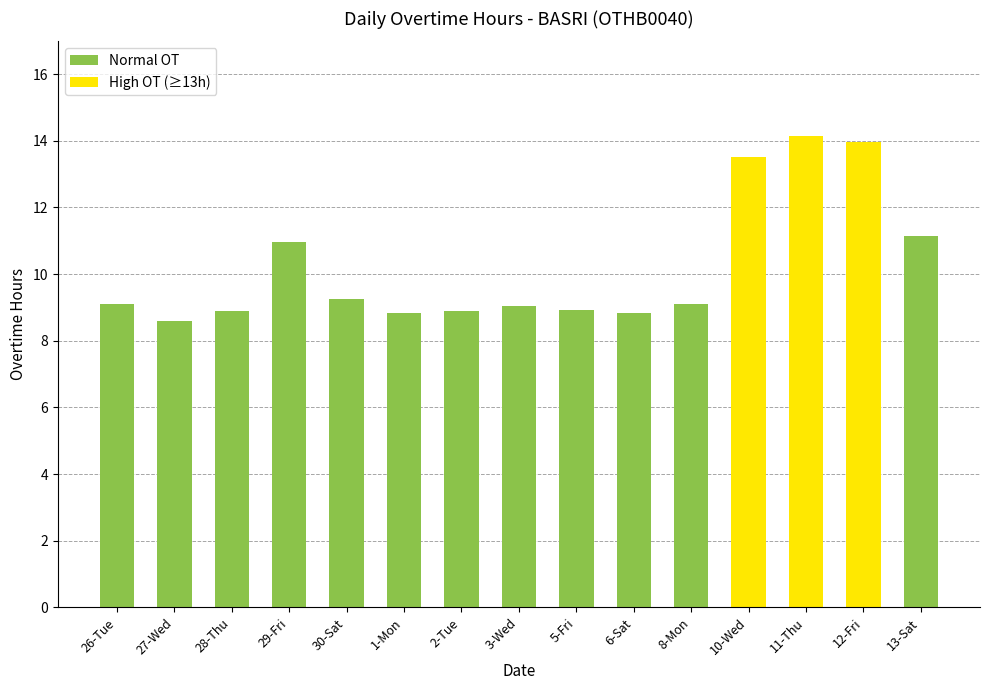

True or false: the data shows 9.2 at 30-Sat.

True